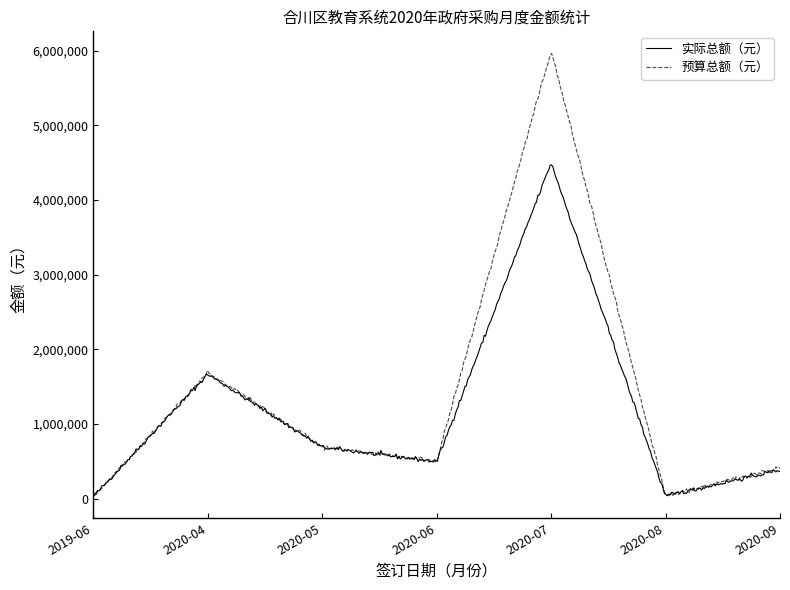

What is the maximum value for 实际总额（元）?

4471950.8